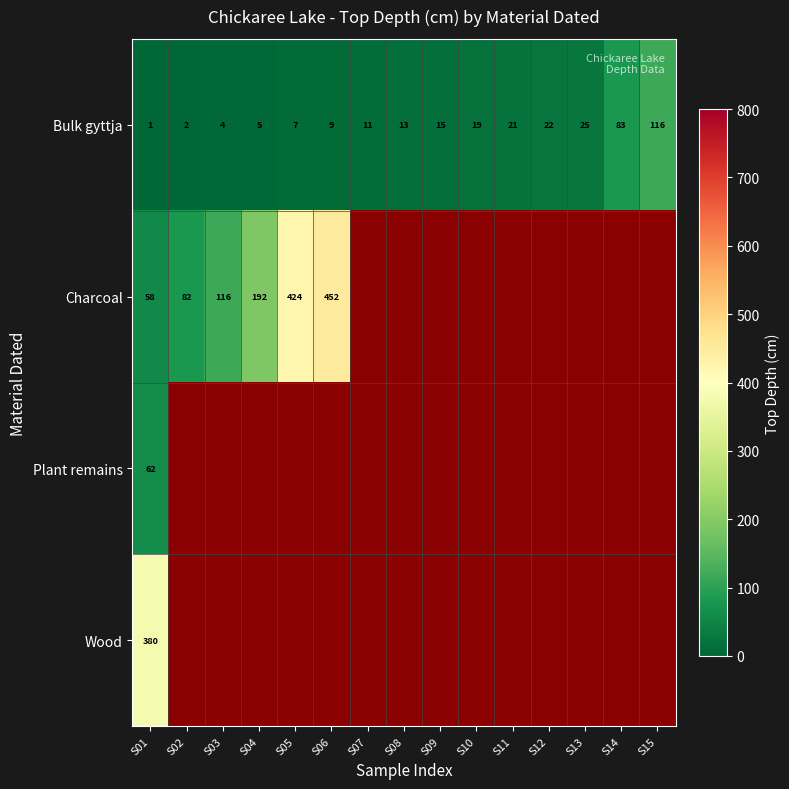

At S01, list the series in order from smallest to largest.

Bulk gyttja, Charcoal, Plant remains, Wood